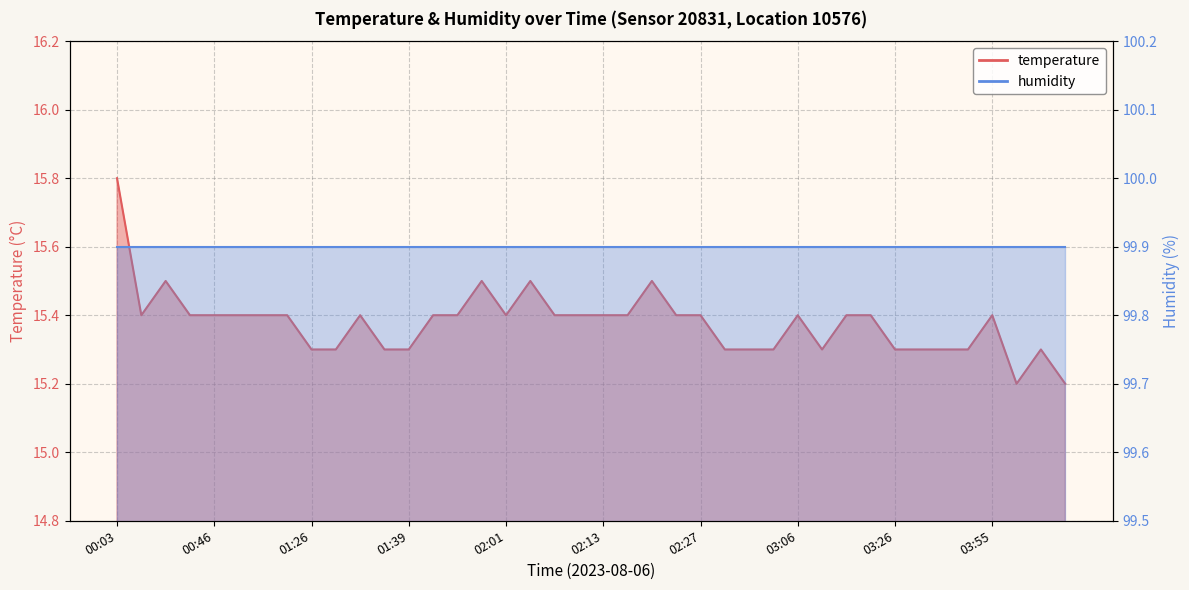

What is the difference between the maximum and minimum values?

0.6